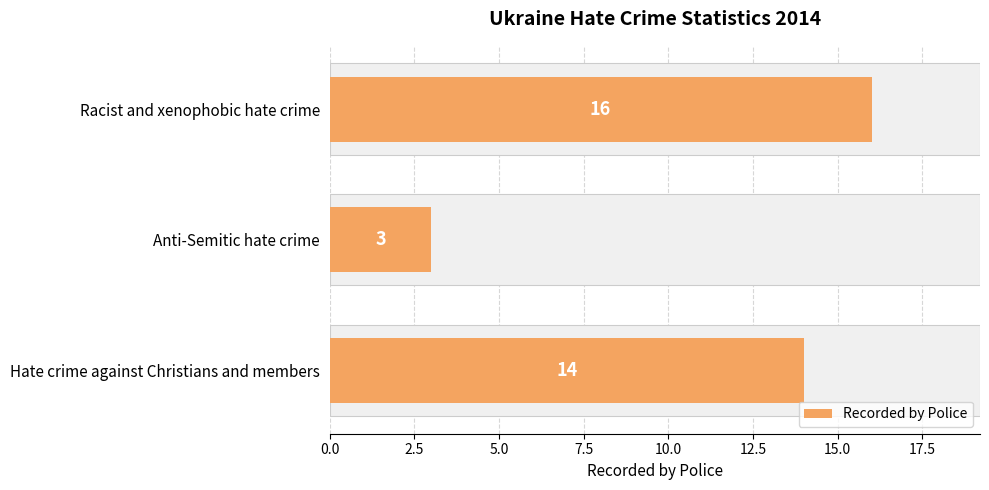

What is the average value?

11